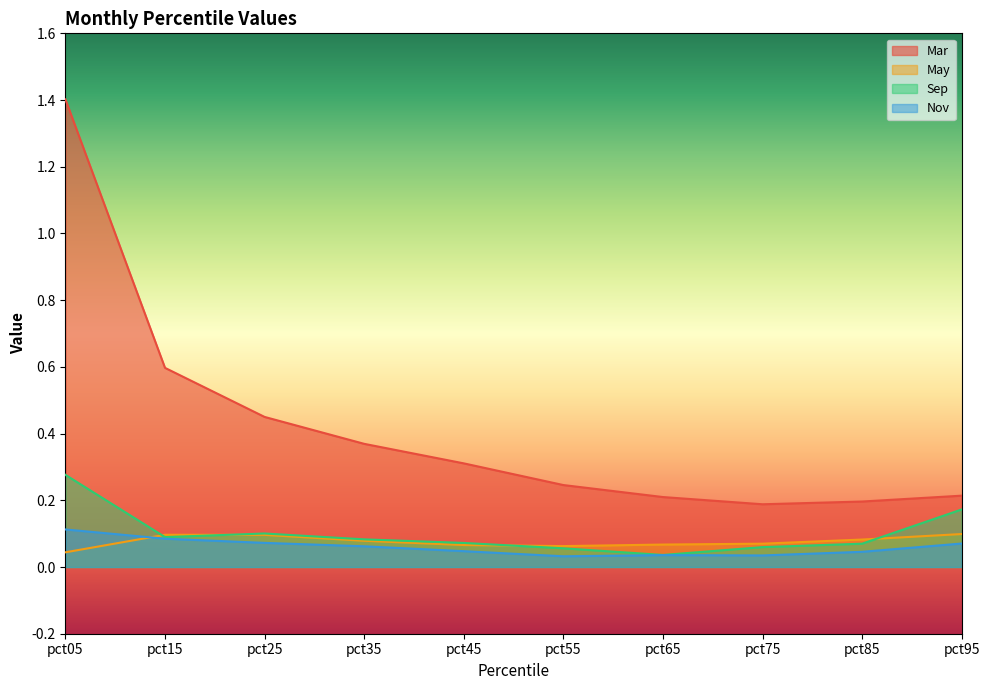

What is the total value across all series at pct25?

0.7